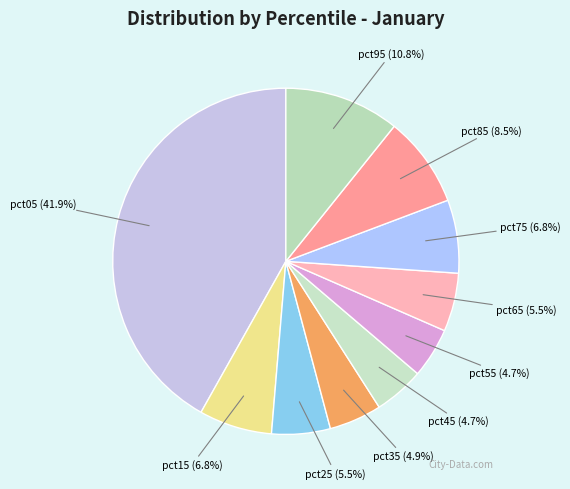

Count the number of slices in the pie.

10